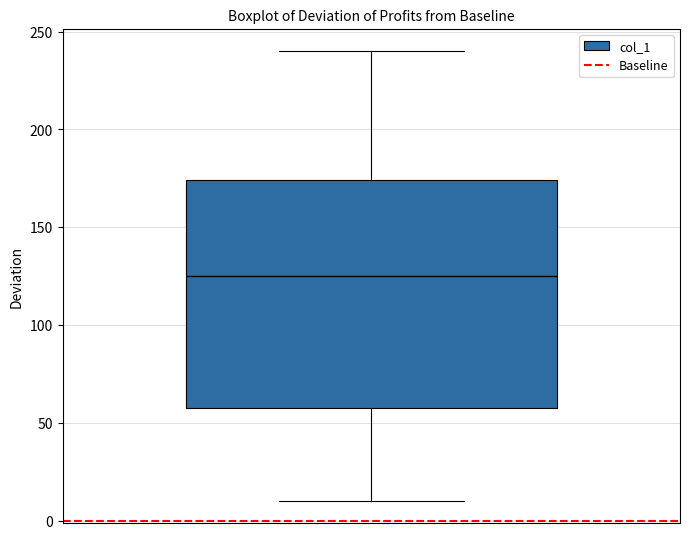

Transcribe this box plot: give where the median line is, the range the box spans, and where the two whiskers end, as read against the y-axis. The values are not printed on the chart, so give them approximately, as read against the axis.

median 125, box 60 to 175, whiskers 10 to 240